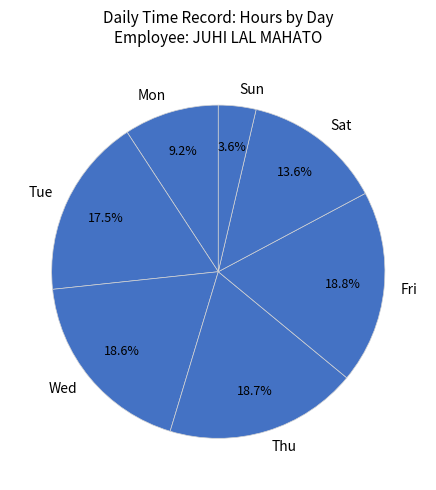

Count the number of slices in the pie.

7